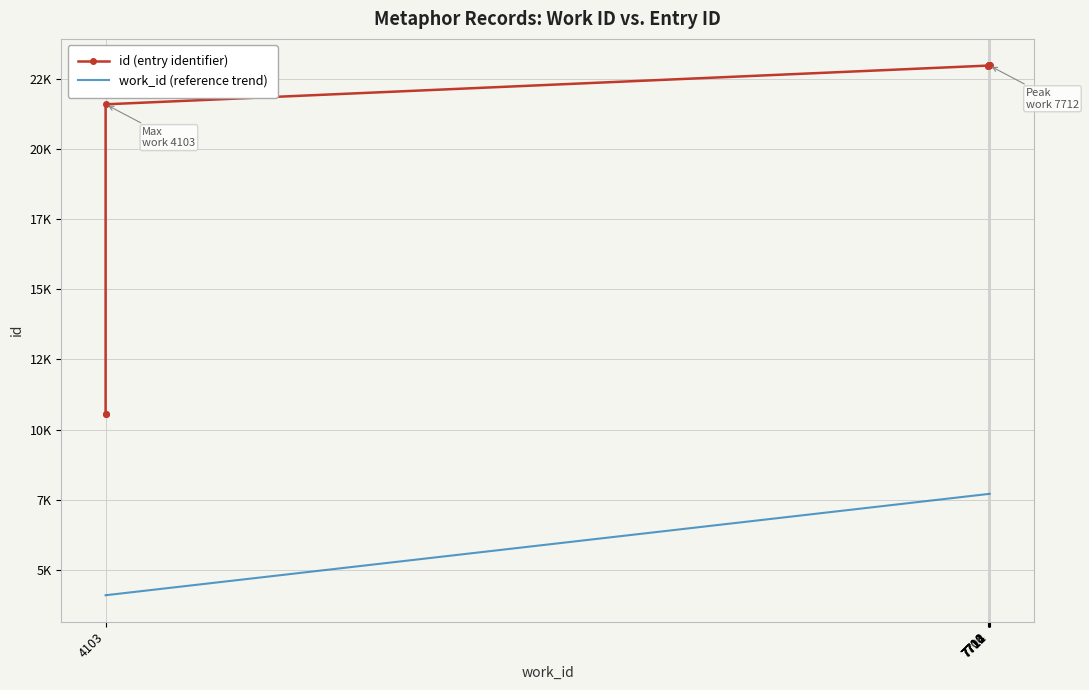

What is the difference between the maximum and minimum values in the id (entry identifier) series?

12410